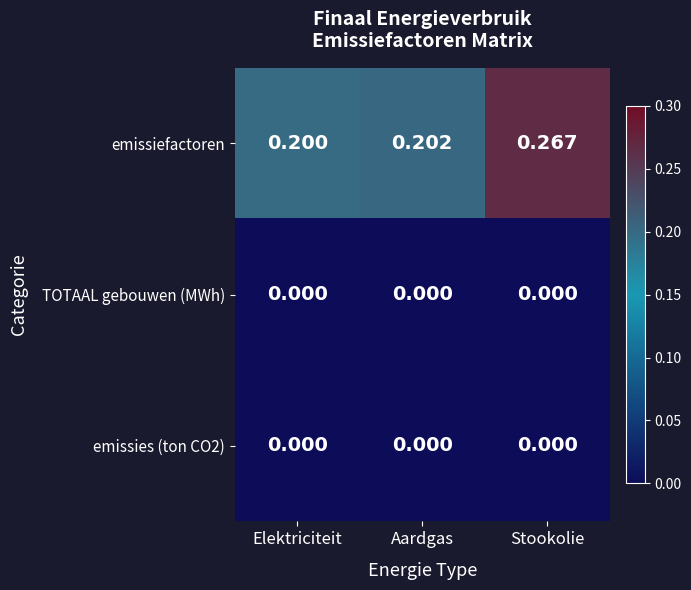

Which category has the lowest value in the emissiefactoren series?

Elektriciteit